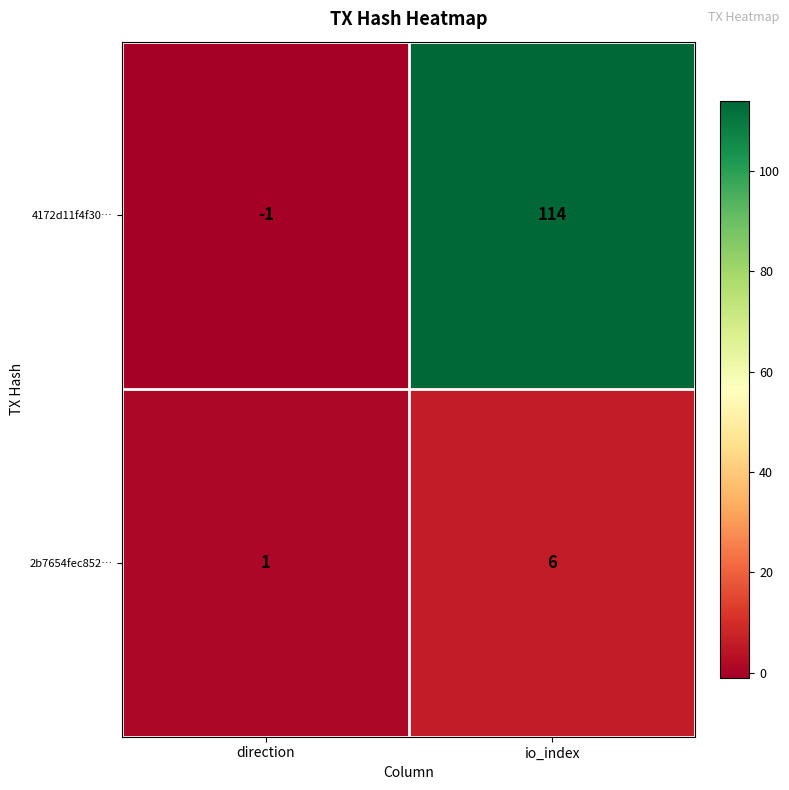

Reading left to right, list all the values displayed in this chart.

4172d11f4f30…: direction=-1	io_index=114
2b7654fec852…: direction=1	io_index=6